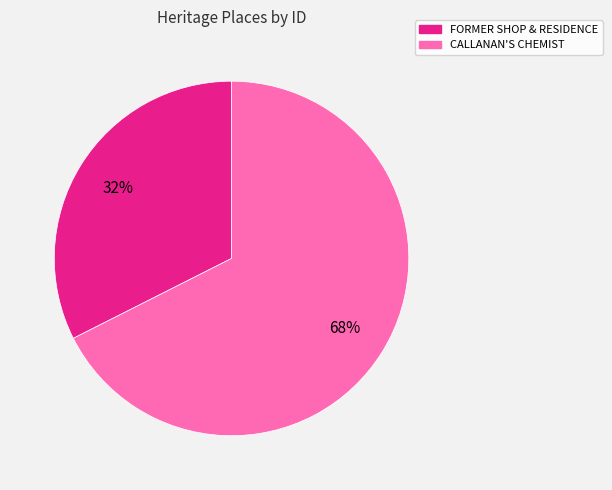

What percentage is the CALLANAN'S CHEMIST slice, to the nearest percent?

68%